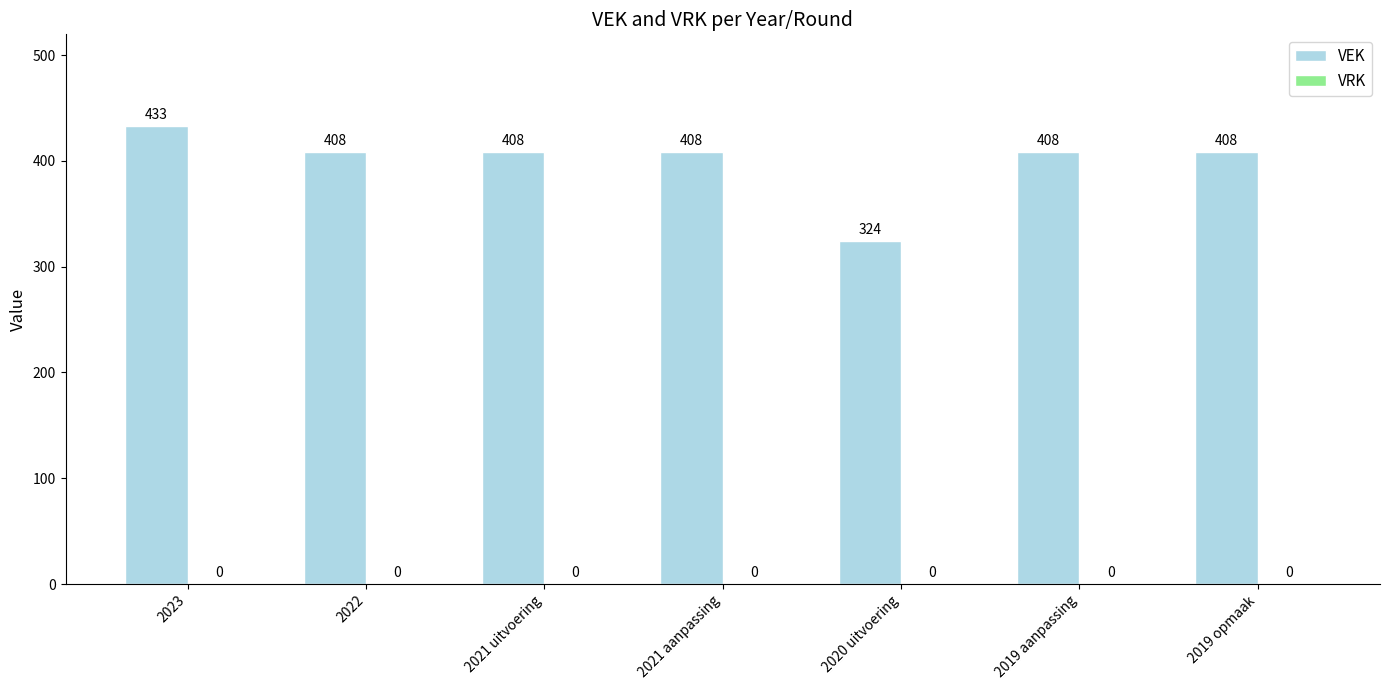

What is the sum of all values?

2797